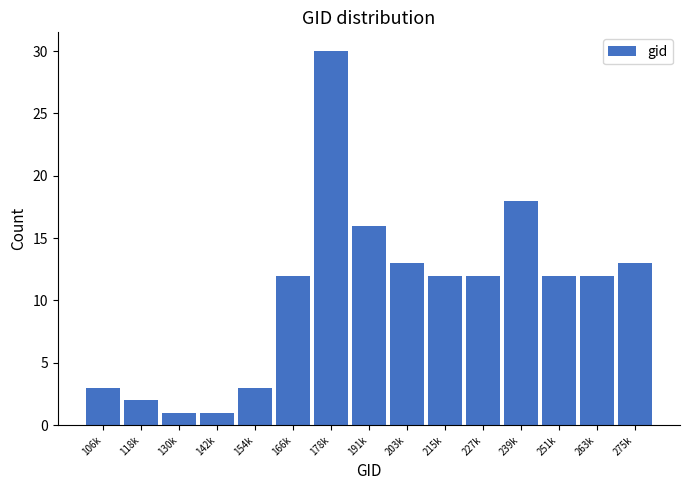

Reading right to left, extract all data points from this chart.

275k=13	263k=12	251k=12	239k=18	227k=12	215k=12	203k=13	191k=16	178k=30	166k=12	154k=3	142k=1	130k=1	118k=2	106k=3